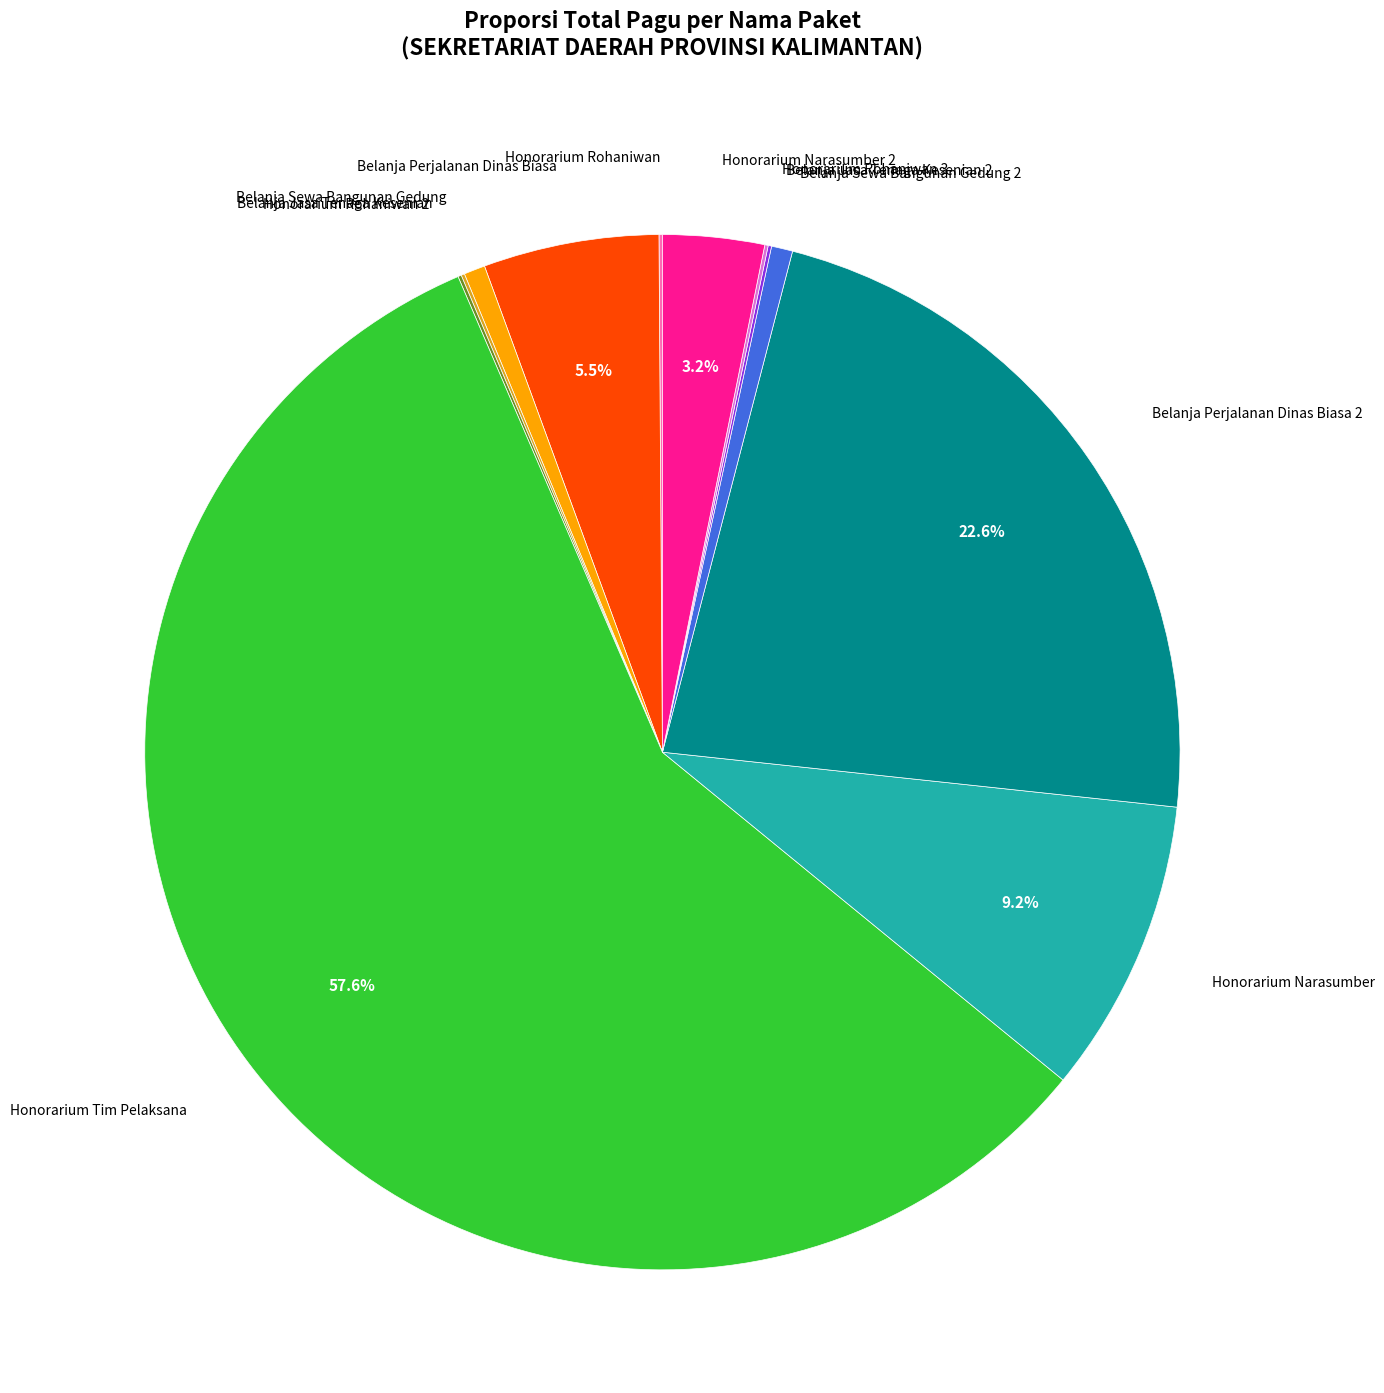

To the nearest percent, what portion does Belanja Perjalanan Dinas Biasa 2 represent?

23%